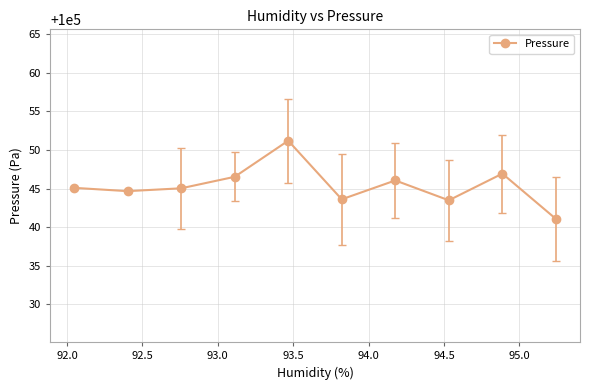

What is the maximum value shown in the chart?

100051.2